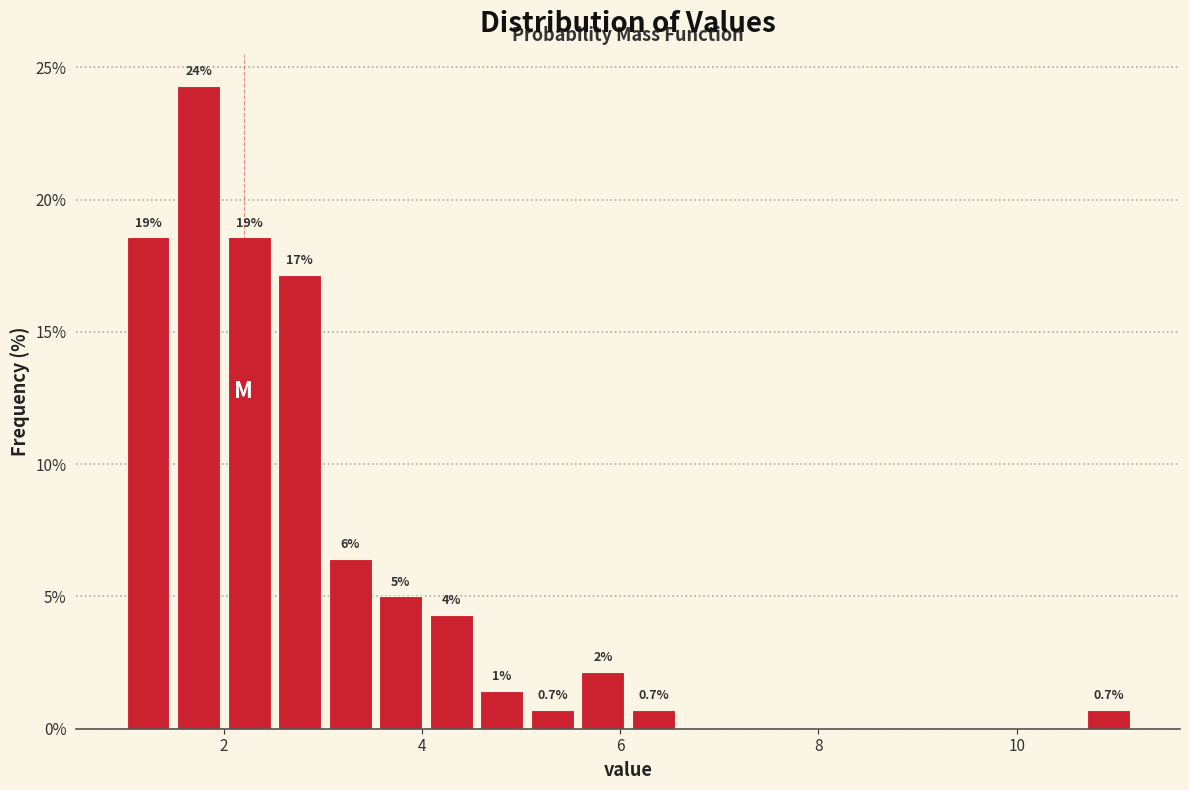

Read against the x-axis, roughly where is the centre of the tallest bar?

1.8